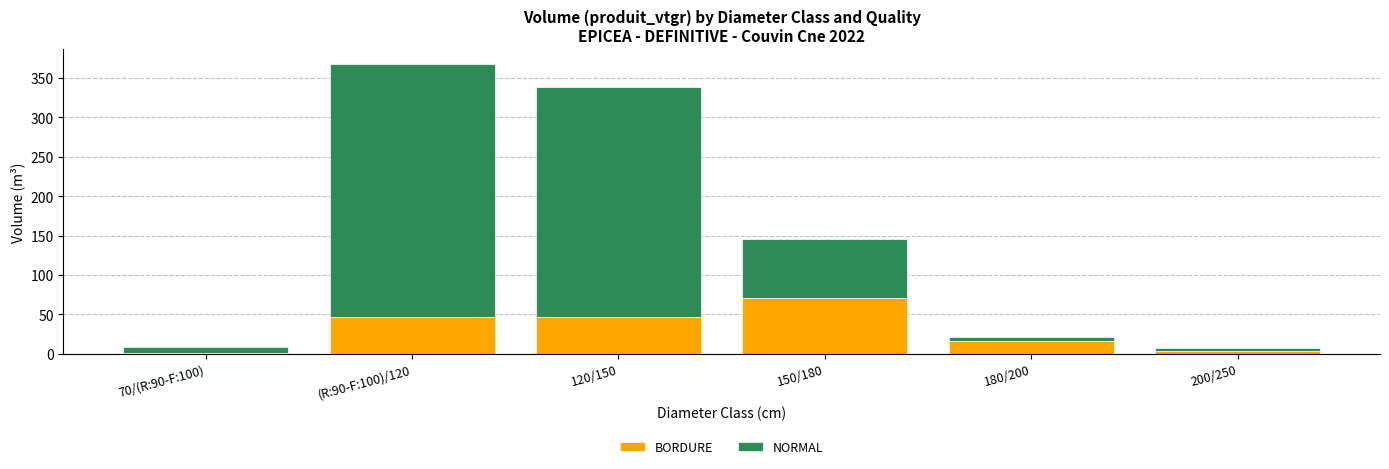

At which category is the sum across all series the highest?

(R:90-F:100)/120